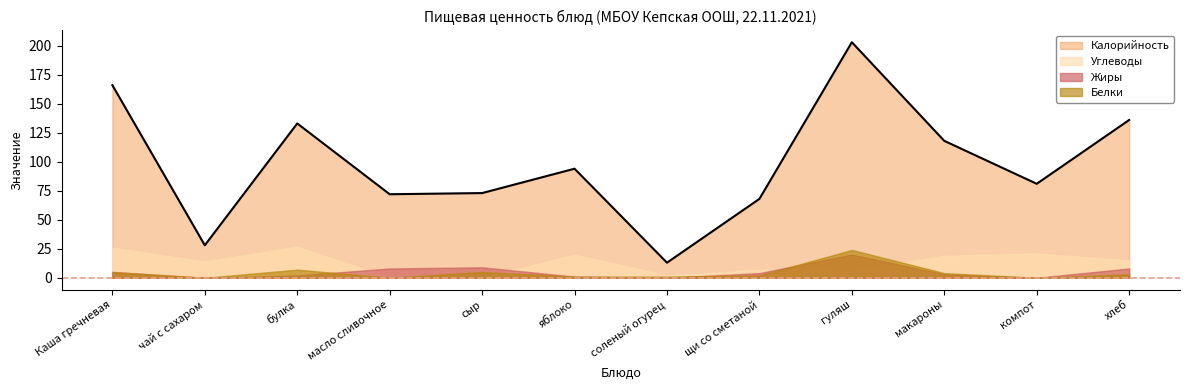

What is the total value across all series at Каша гречневая?

202